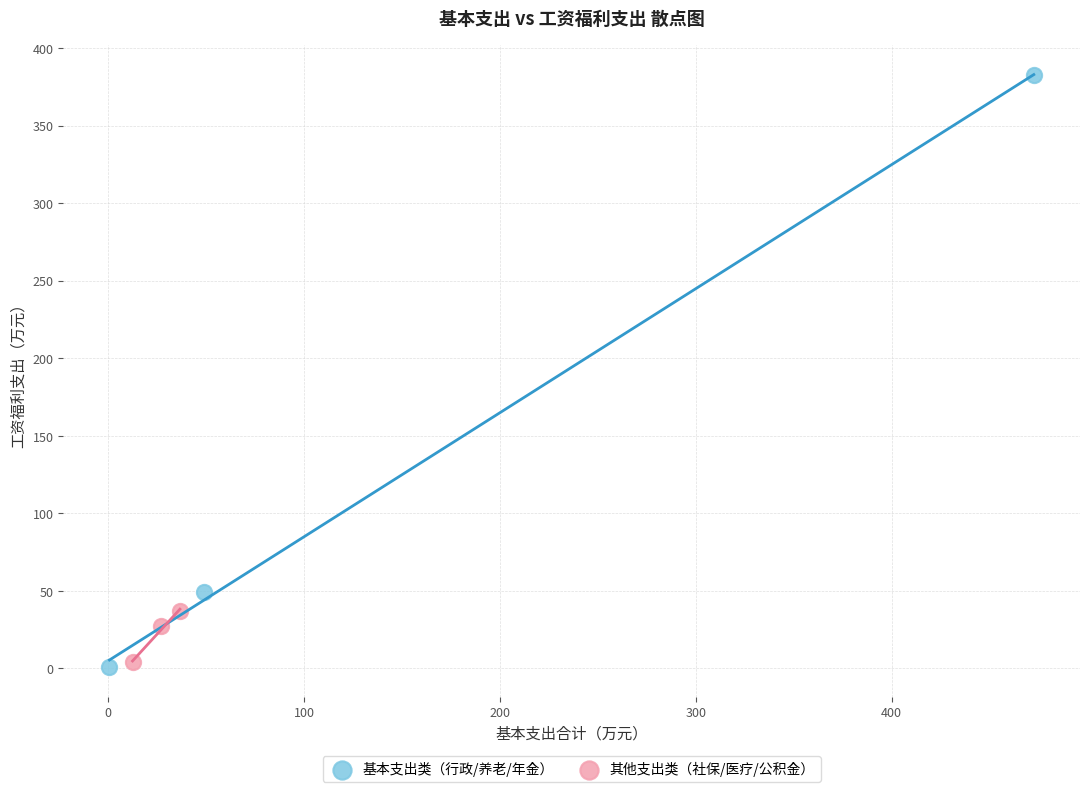

Which series contains the highest Y value?

基本支出类（行政/养老/年金）